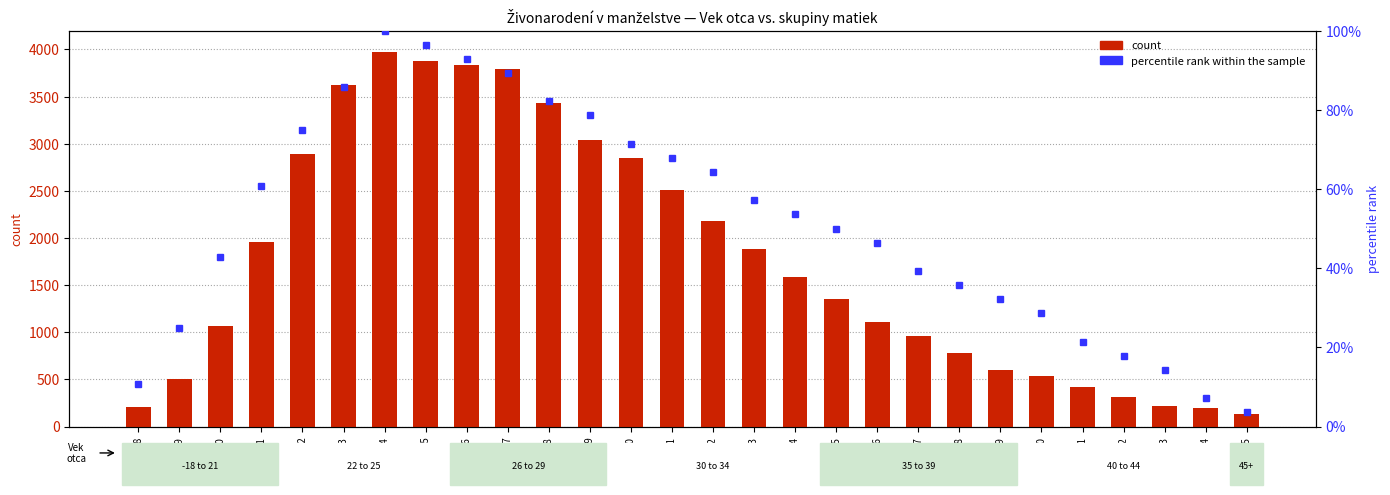

How many data points does each series have?

28